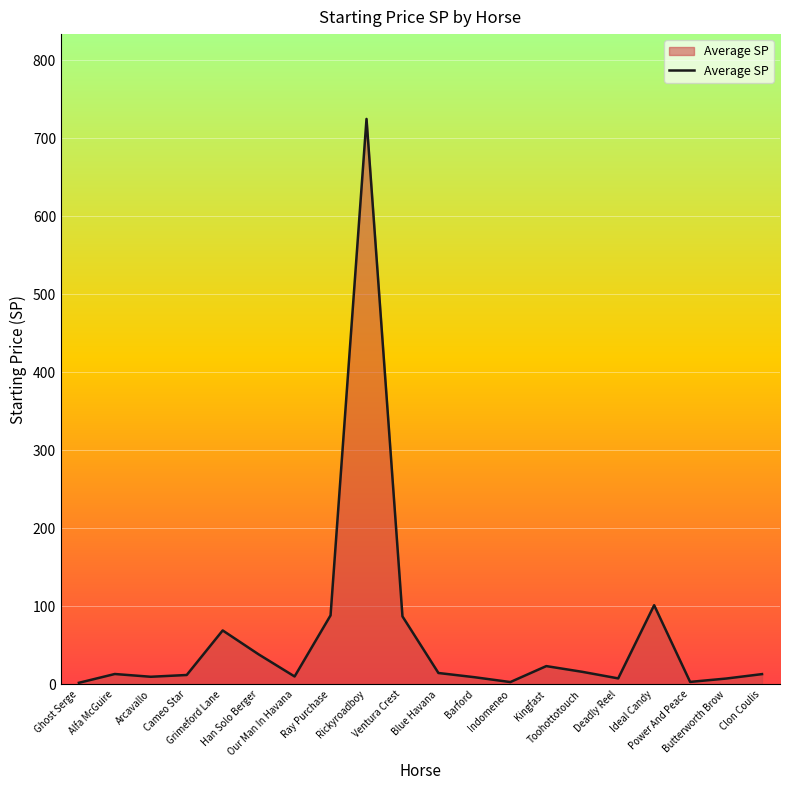

At which category does the chart reach its peak across all series?

Rickyroadboy